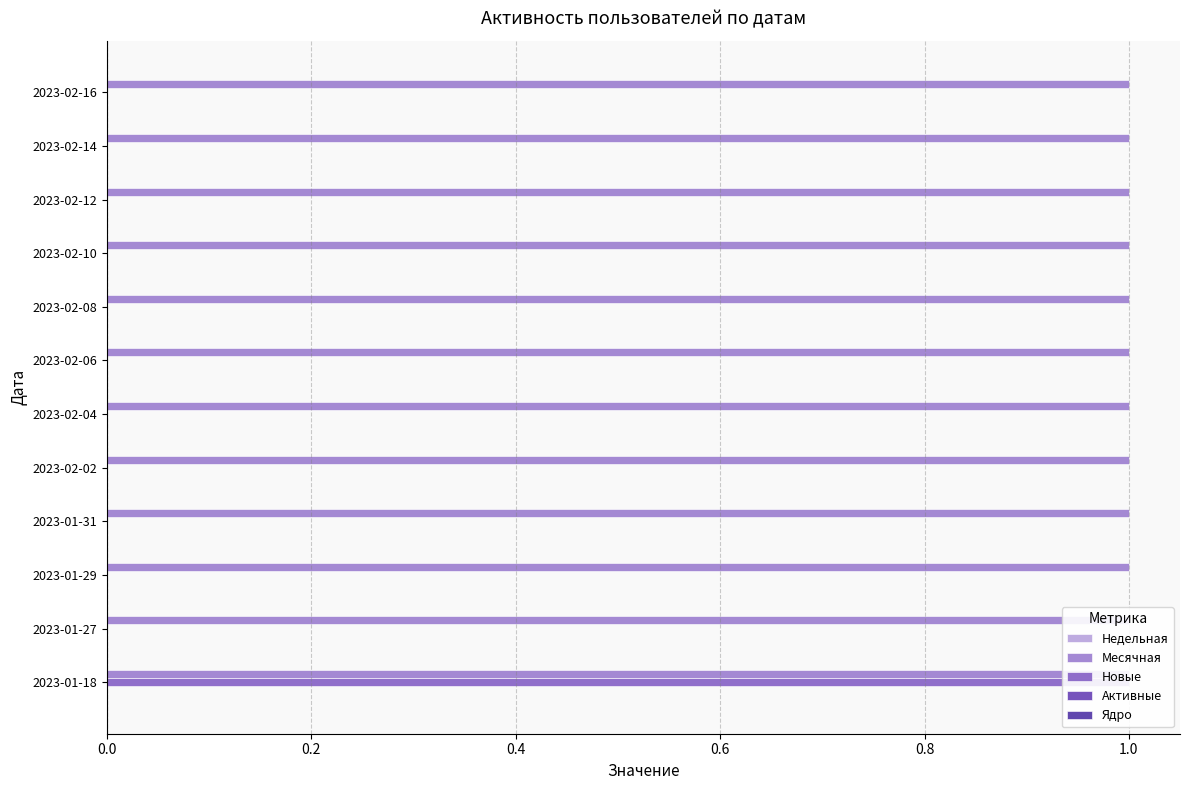

Which series has the widest spread of values?

Новые